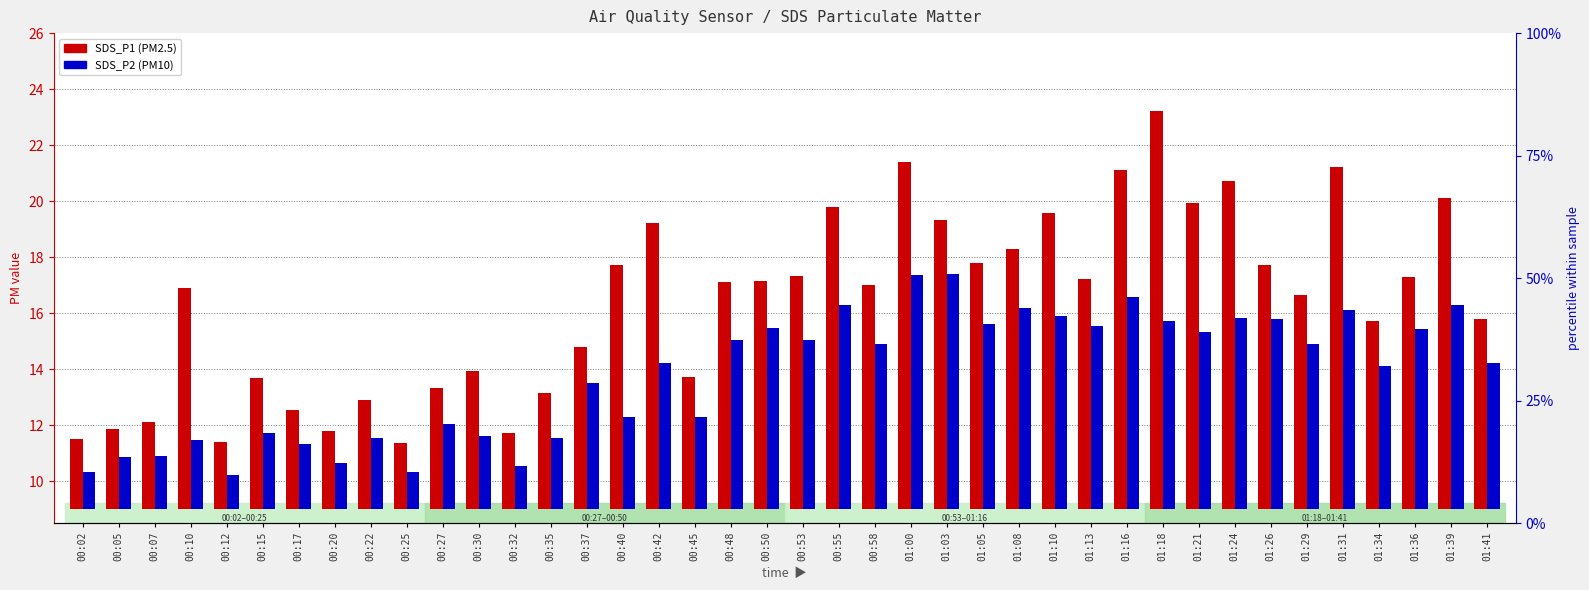

At which label does SDS_P2 (PM10) reach its peak?

01:03